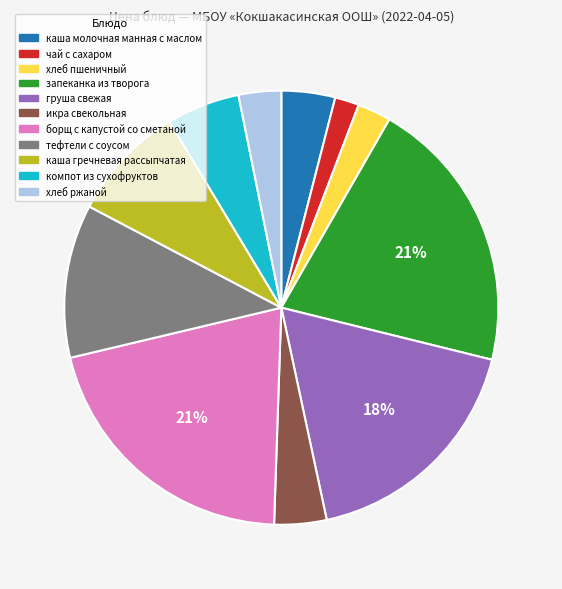

Count the number of slices in the pie.

11